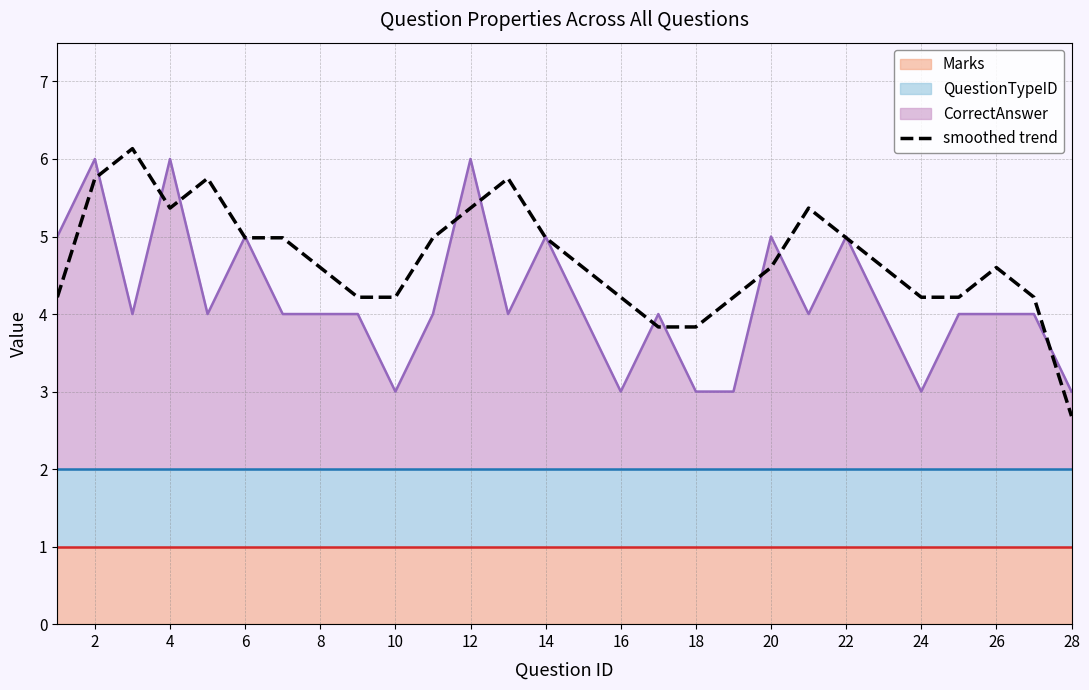

True or false: CorrectAnswer has a value of 2.3 at 6.

False